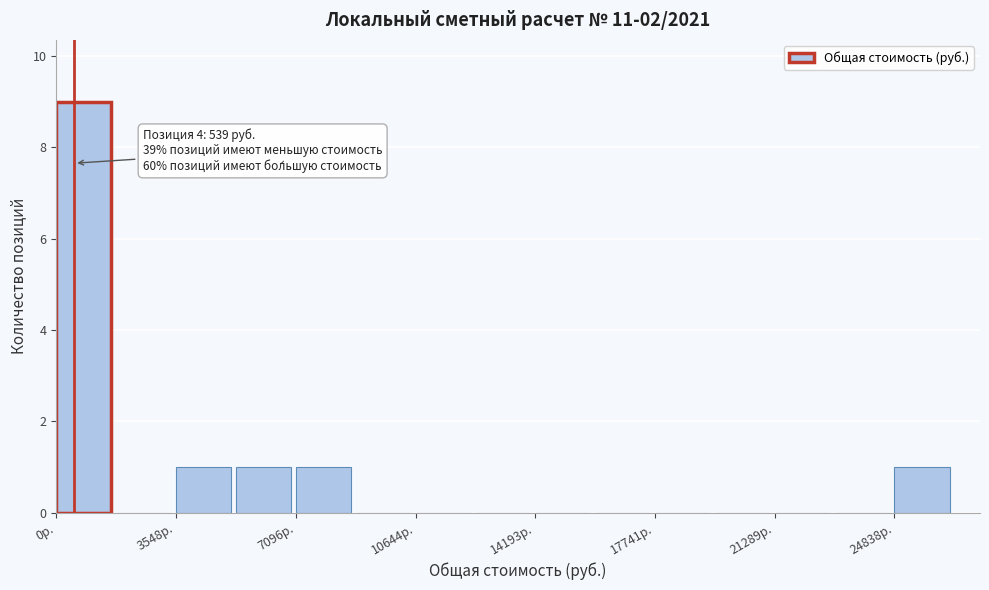

Around what value on the x-axis is the tallest bar? Give the approximate position of its centre, as read against the axis.

1000